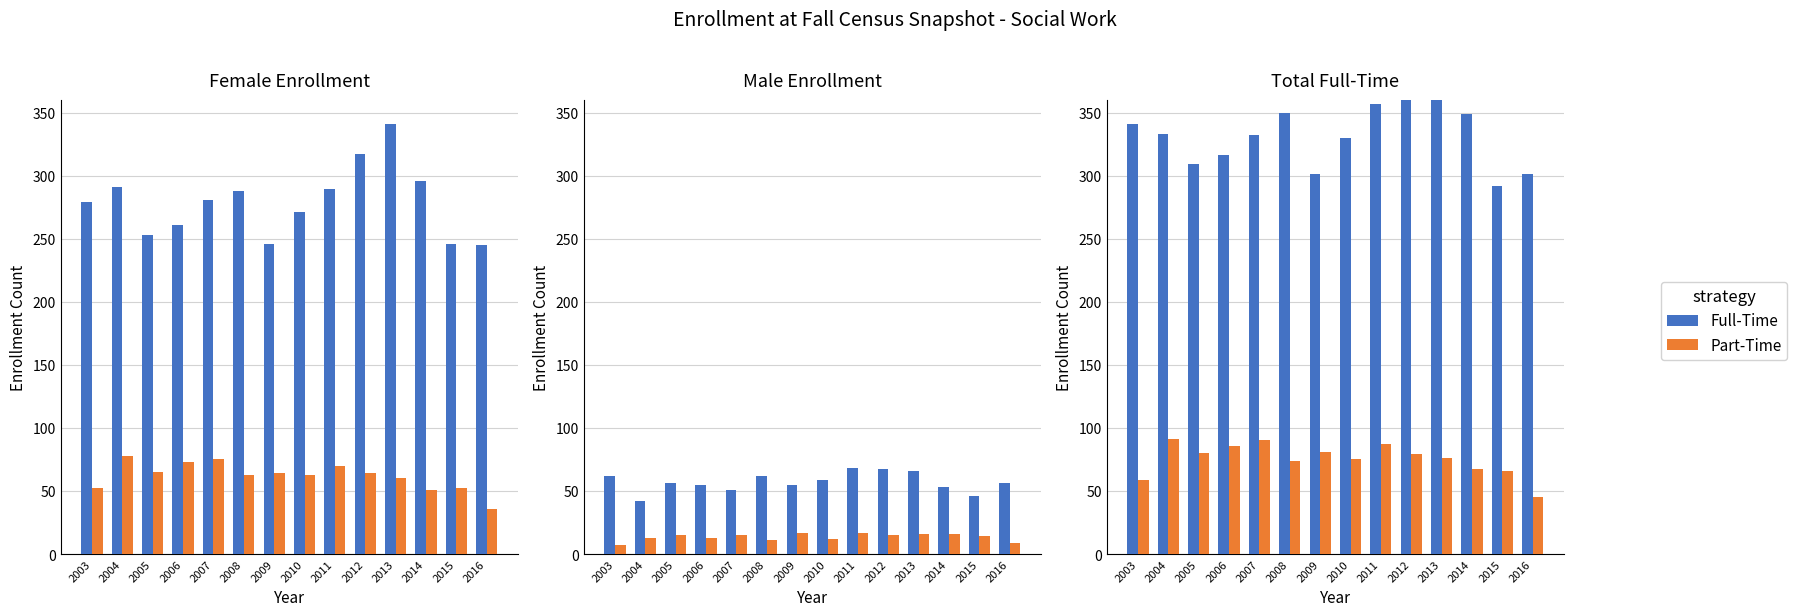

What value does the Part-Time series have at 2012, to the nearest 10?

80